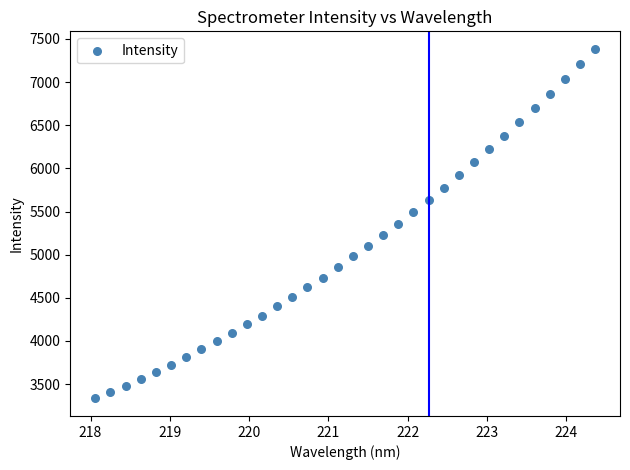

What is the range of X values (max minus min)?

6.3